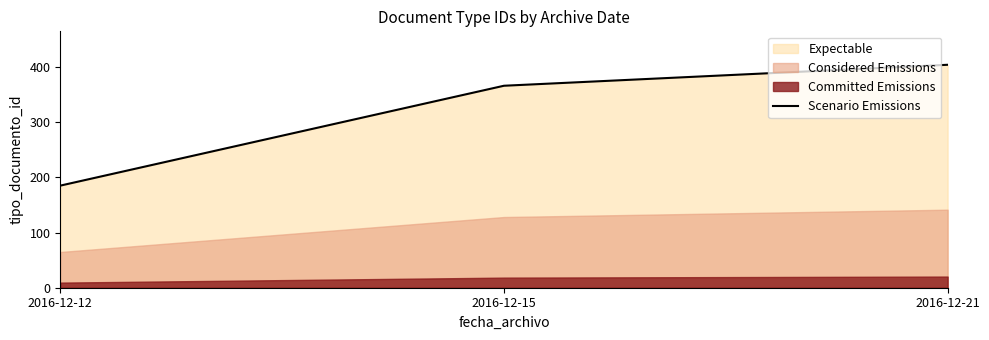

Between 2016-12-21 and 2016-12-12, which is larger?

2016-12-21